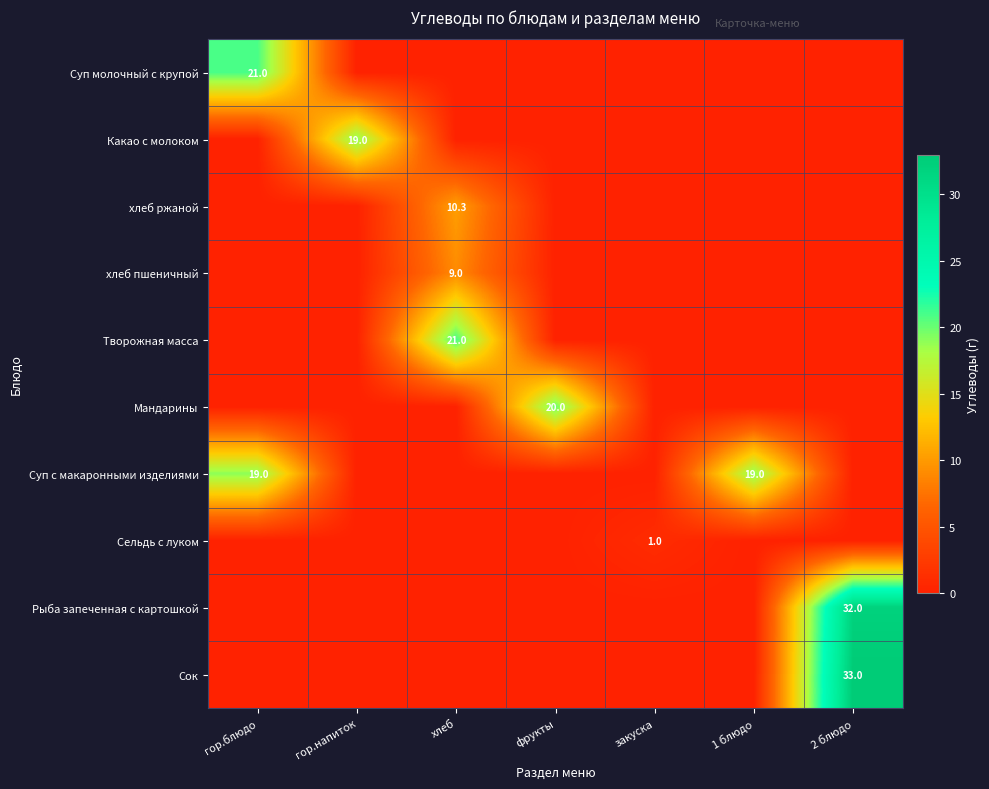

Which category has the lowest value in the Суп молочный с крупой series?

гор.напиток